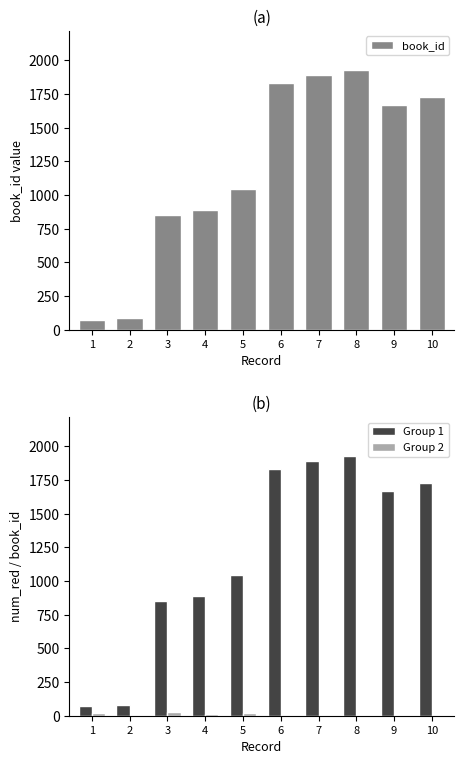

Where does the book_id series first go above 1669?

6